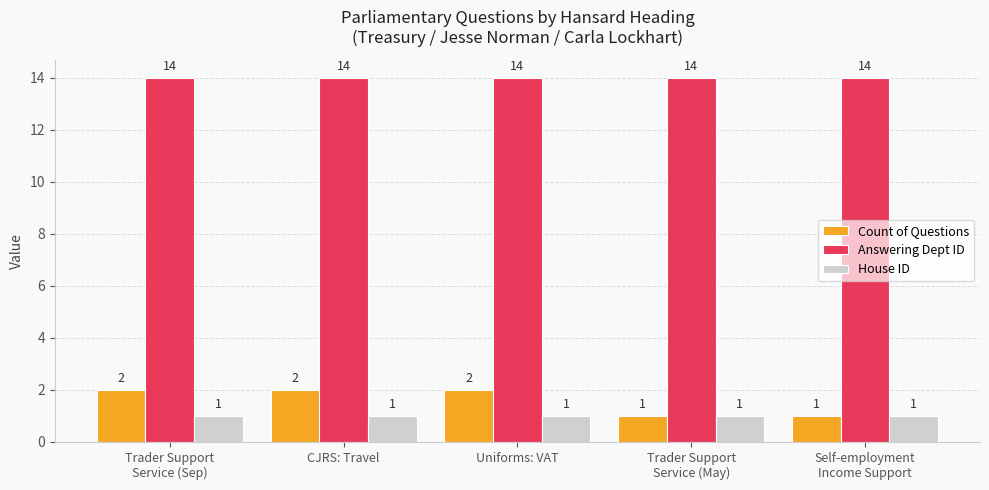

What is the value of the Answering Dept ID bar at the 5th from the left?

14